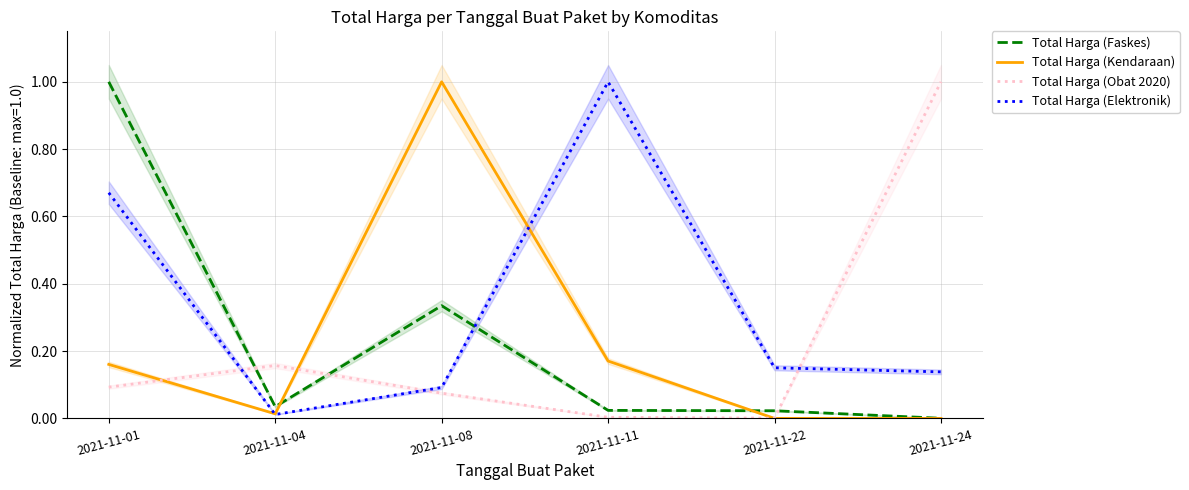

Rank the series by their maximum value, from highest to lowest.

Total Harga (Faskes), Total Harga (Kendaraan), Total Harga (Obat 2020), Total Harga (Elektronik)